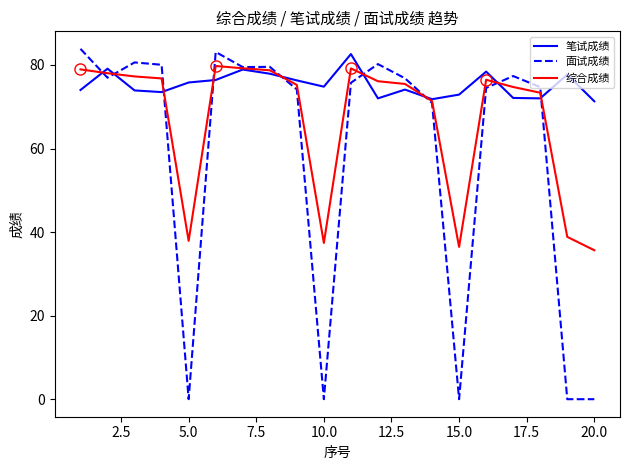

The 综合成绩 series shows 37.9 at 5.0. True or false?

True